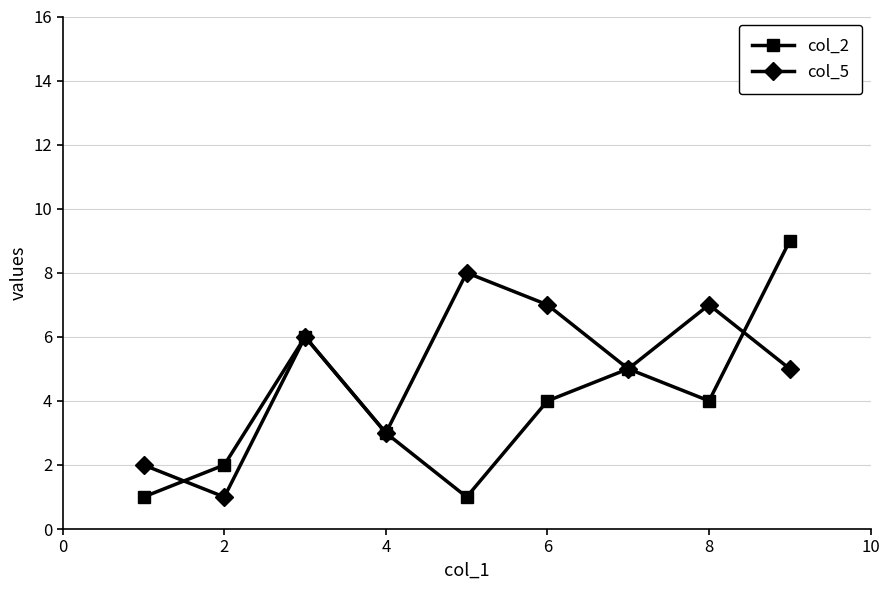

True or false: col_5 has more than 0 points higher than both neighbors.

True